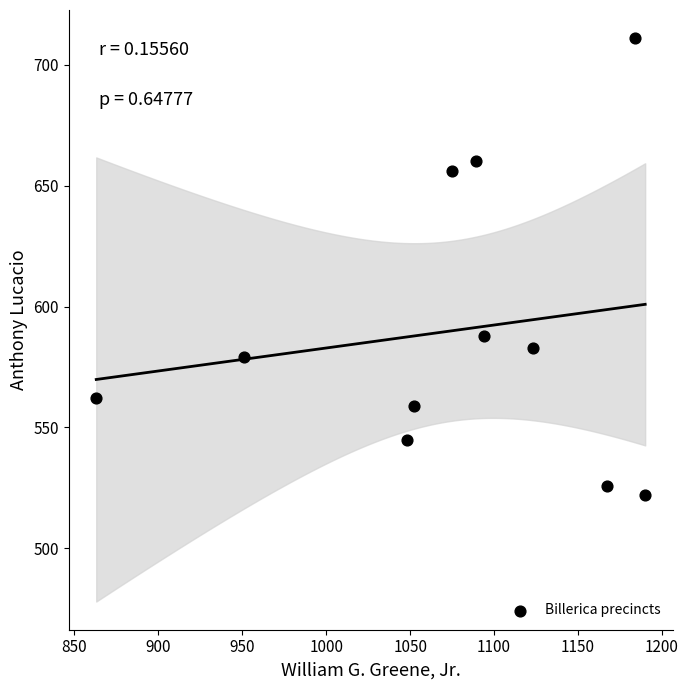

What is the average X value?

1076